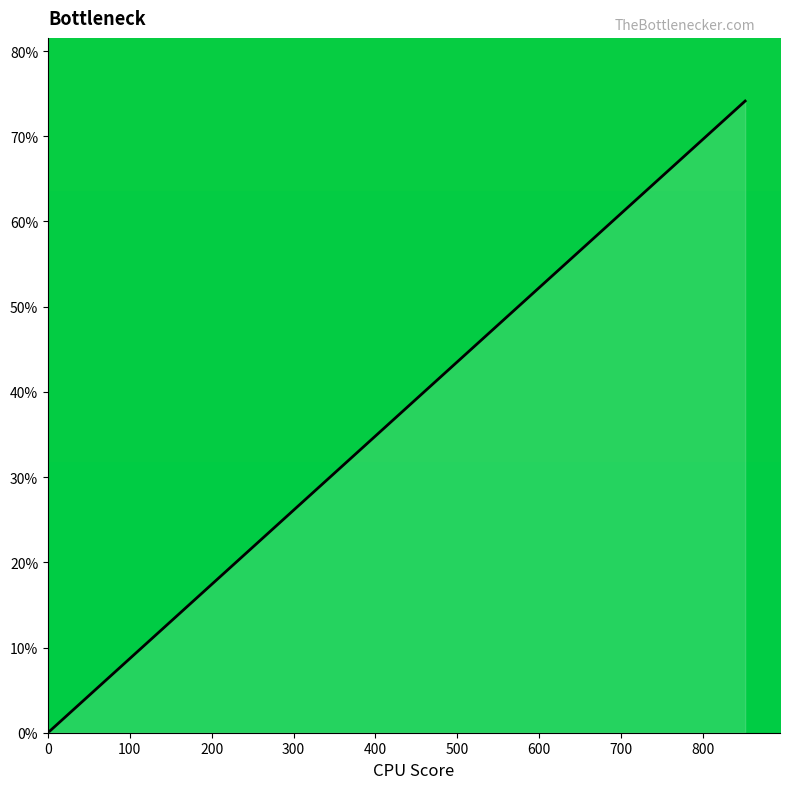

What is the difference between the maximum and minimum values?

73.9